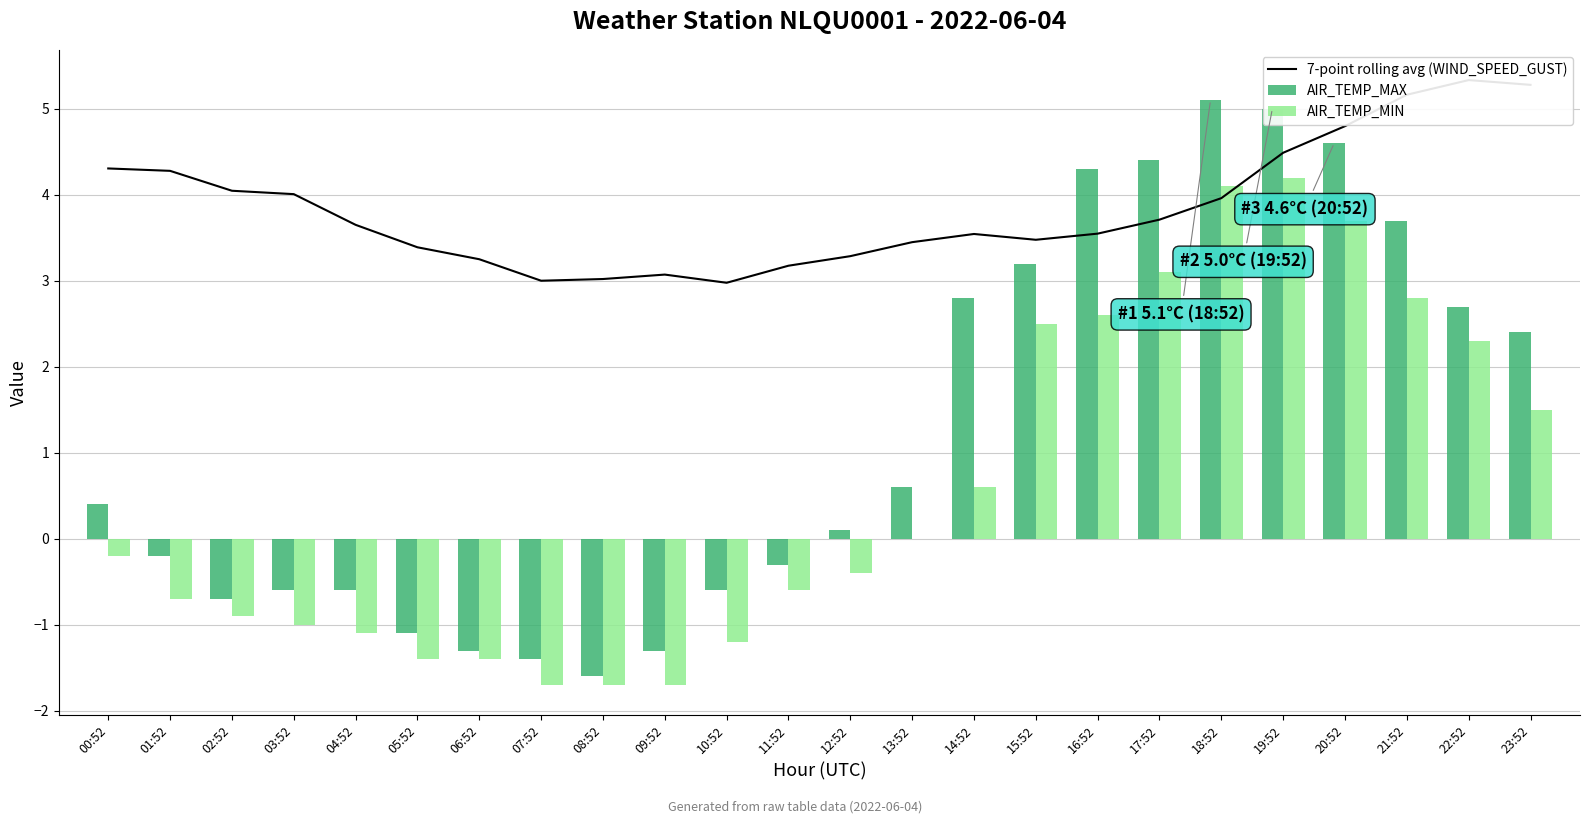

List the labels in order of 7-point rolling avg (WIND_SPEED_GUST) value, smallest first.

10:52, 07:52, 08:52, 09:52, 11:52, 06:52, 12:52, 05:52, 13:52, 15:52, 14:52, 16:52, 04:52, 17:52, 18:52, 03:52, 02:52, 01:52, 00:52, 19:52, 20:52, 21:52, 23:52, 22:52